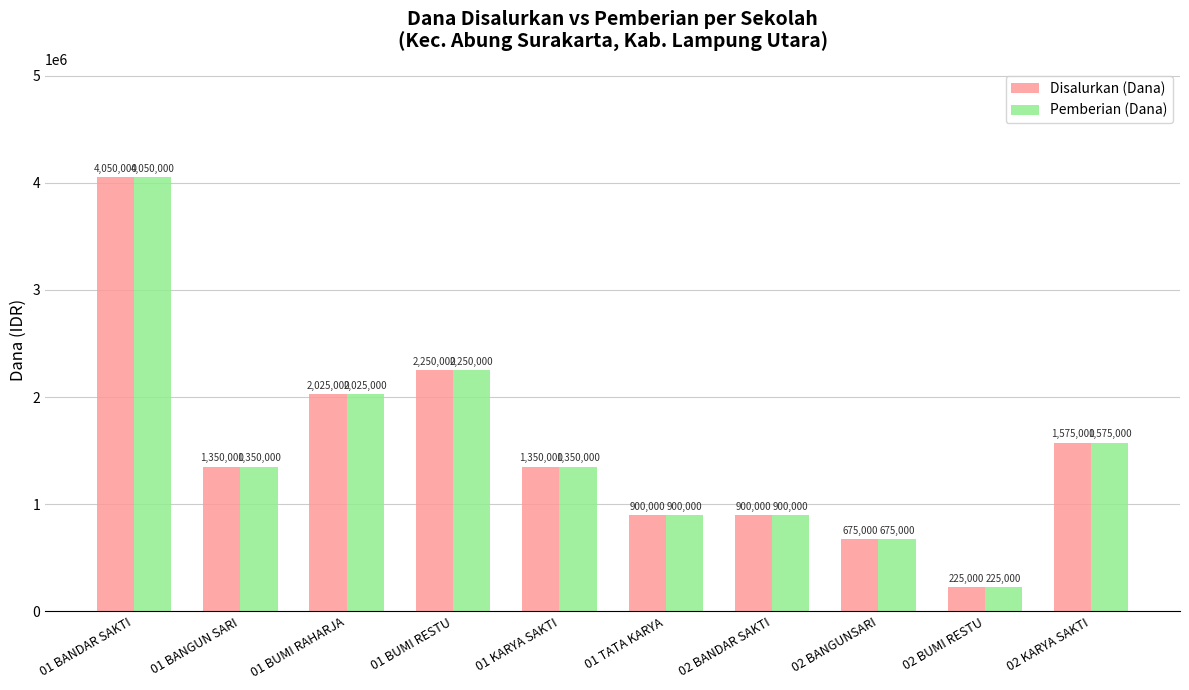

What is the minimum value shown in the chart?

225000